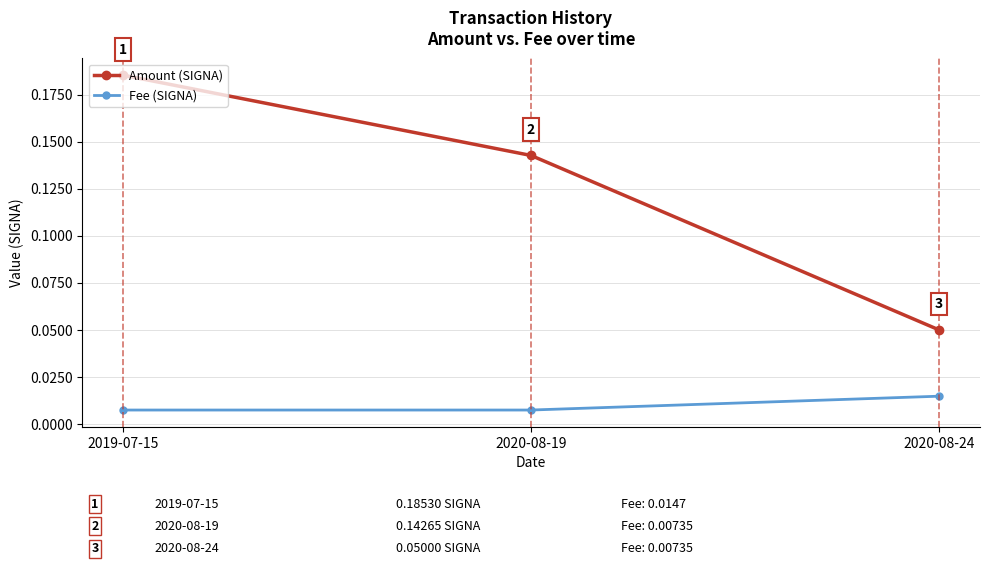

At how many categories does at least one series exceed 0?

3